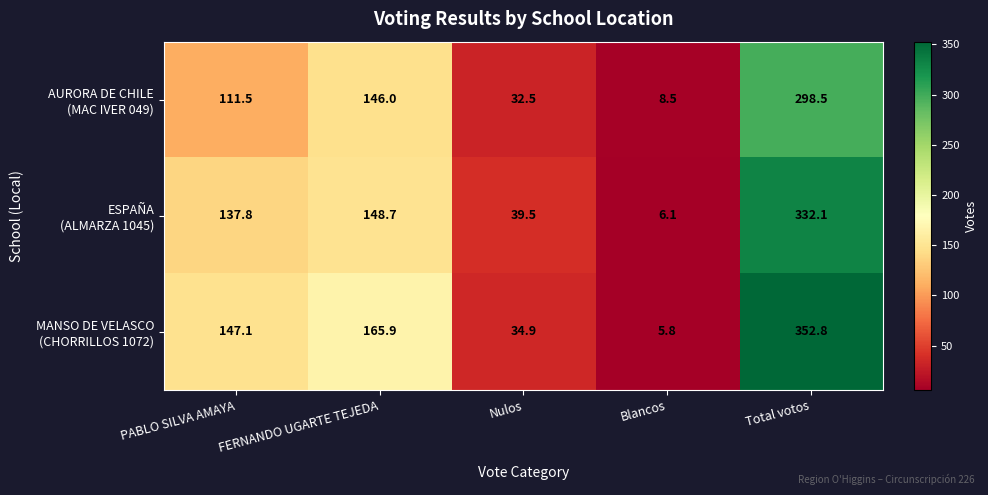

What is the smallest value displayed?

5.8